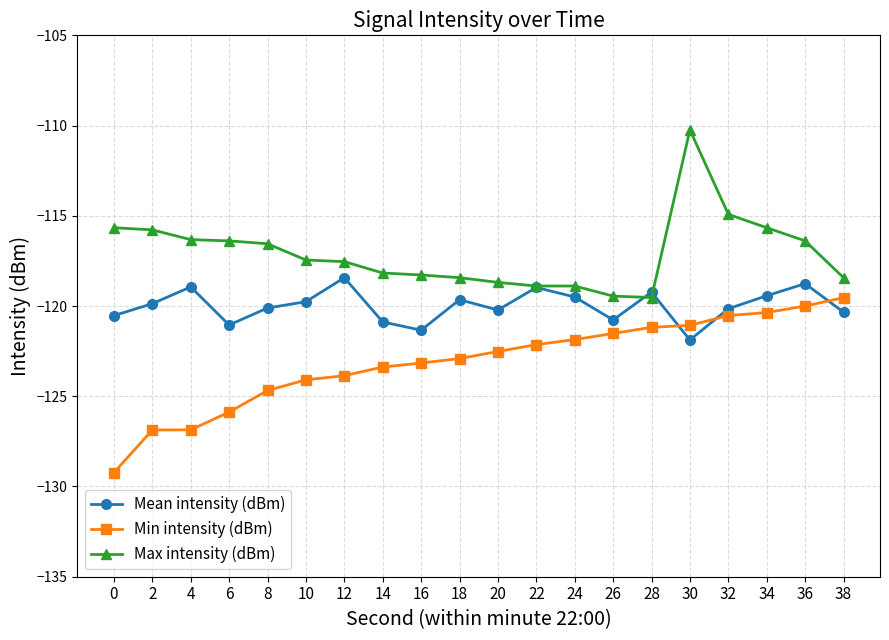

Where is the first local maximum for Mean intensity (dBm)?

4